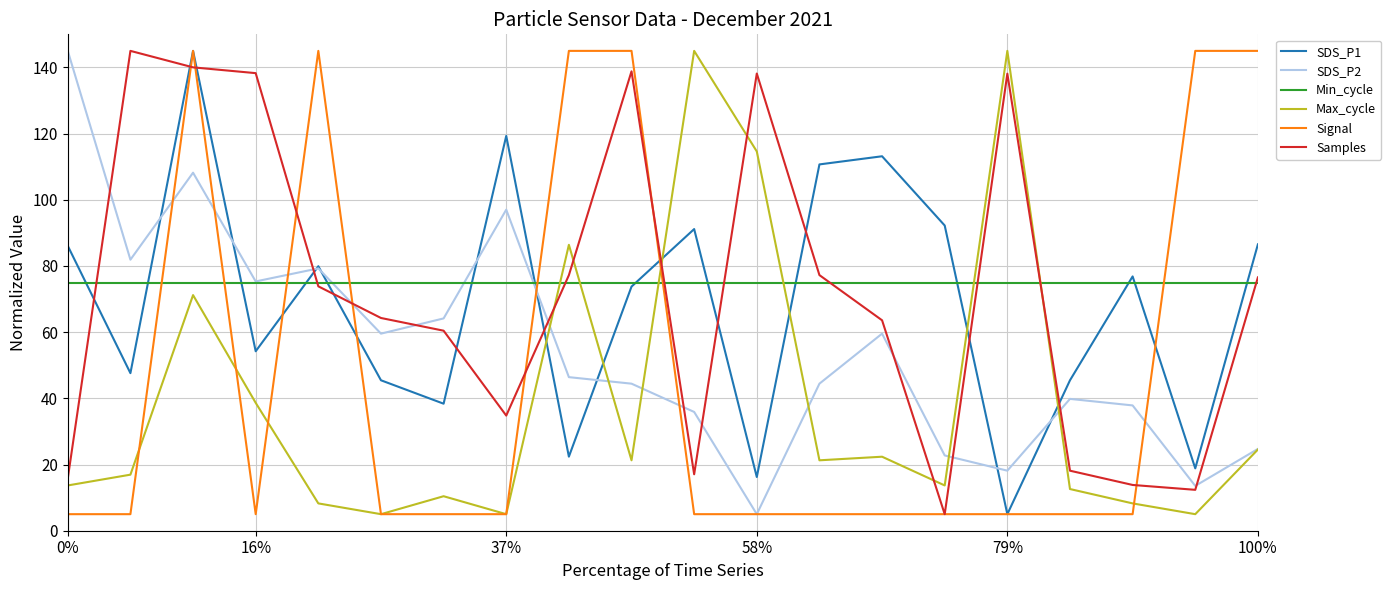

What is the lowest value of the Signal series?

5.0